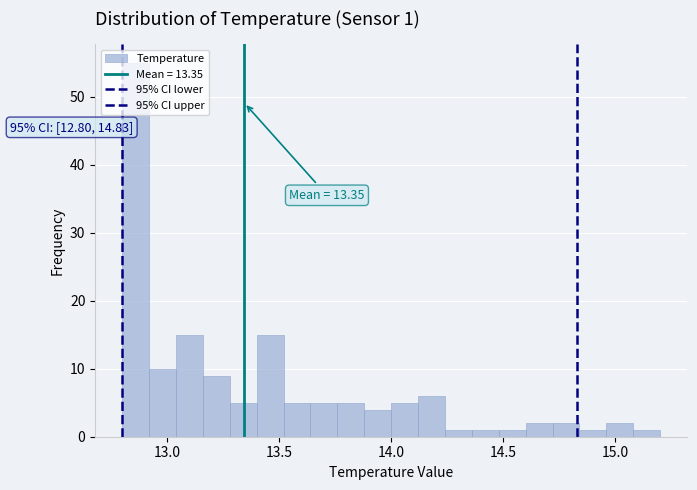

Around what value on the x-axis is the tallest bar? Give the approximate position of its centre, as read against the axis.

12.85